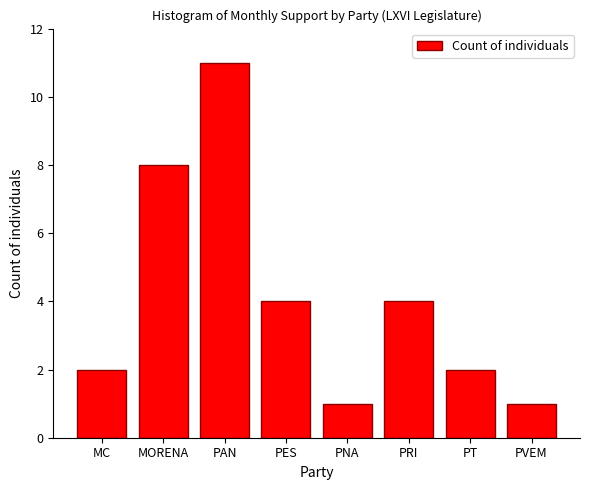

Reading right to left, what are all the values shown in this chart?

PVEM=1	PT=2	PRI=4	PNA=1	PES=4	PAN=11	MORENA=8	MC=2